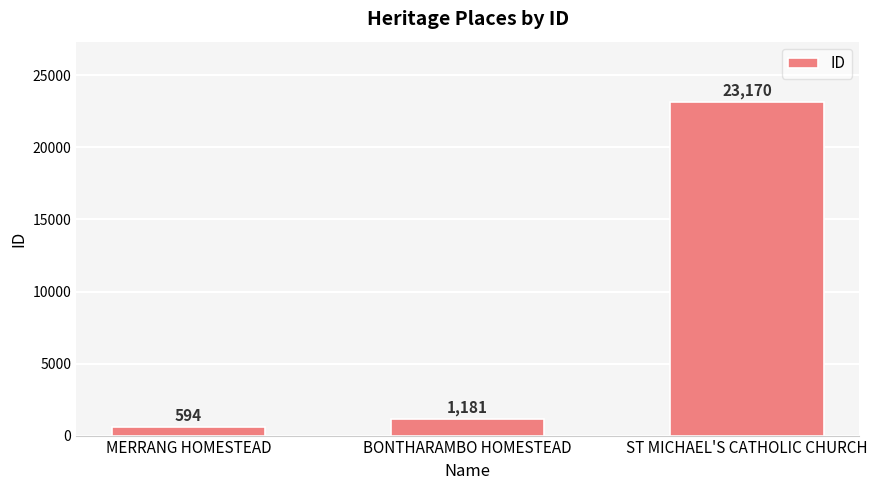

Which has a higher value, BONTHARAMBO HOMESTEAD or MERRANG HOMESTEAD?

BONTHARAMBO HOMESTEAD